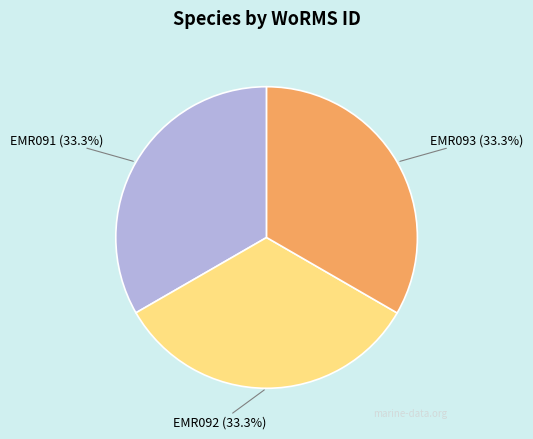

How many slices are in this pie chart?

3